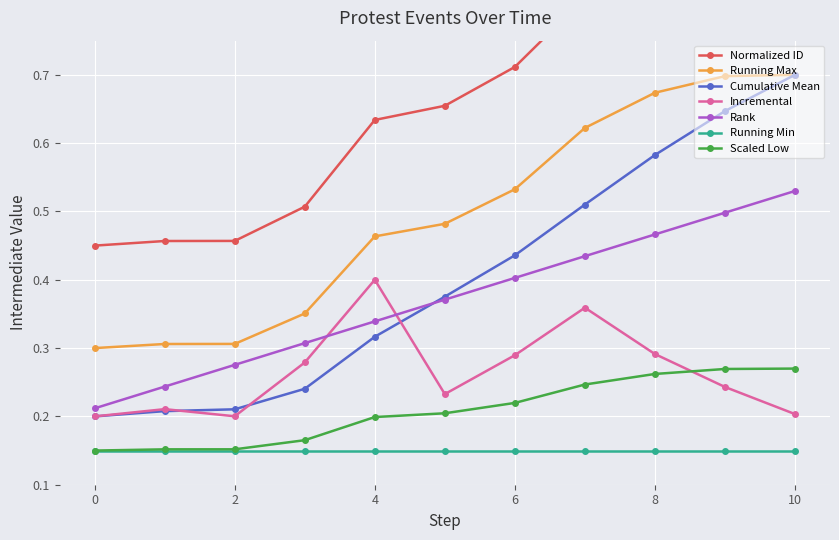

Count the Incremental values in the range 0 to 1.

11